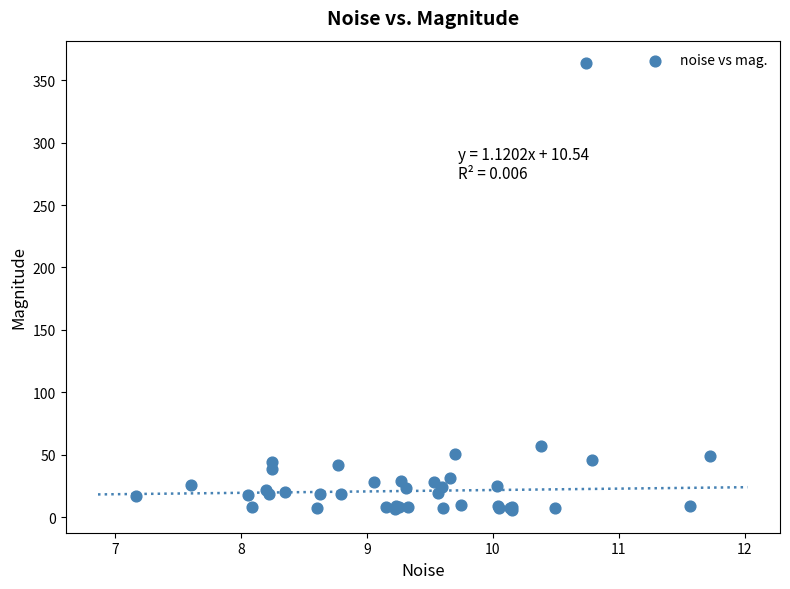

What Y value in the scatter plot is closest to 184?

57.2